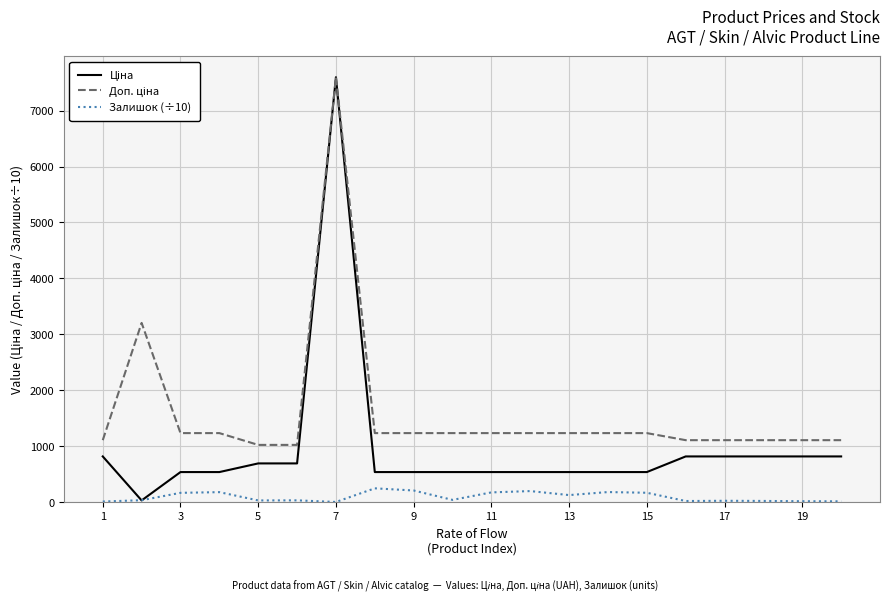

What is the greatest value displayed?

7596.5